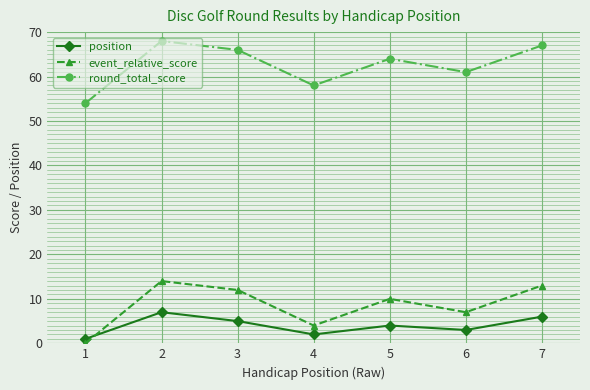

True or false: round_total_score and event_relative_score cross at least once.

False